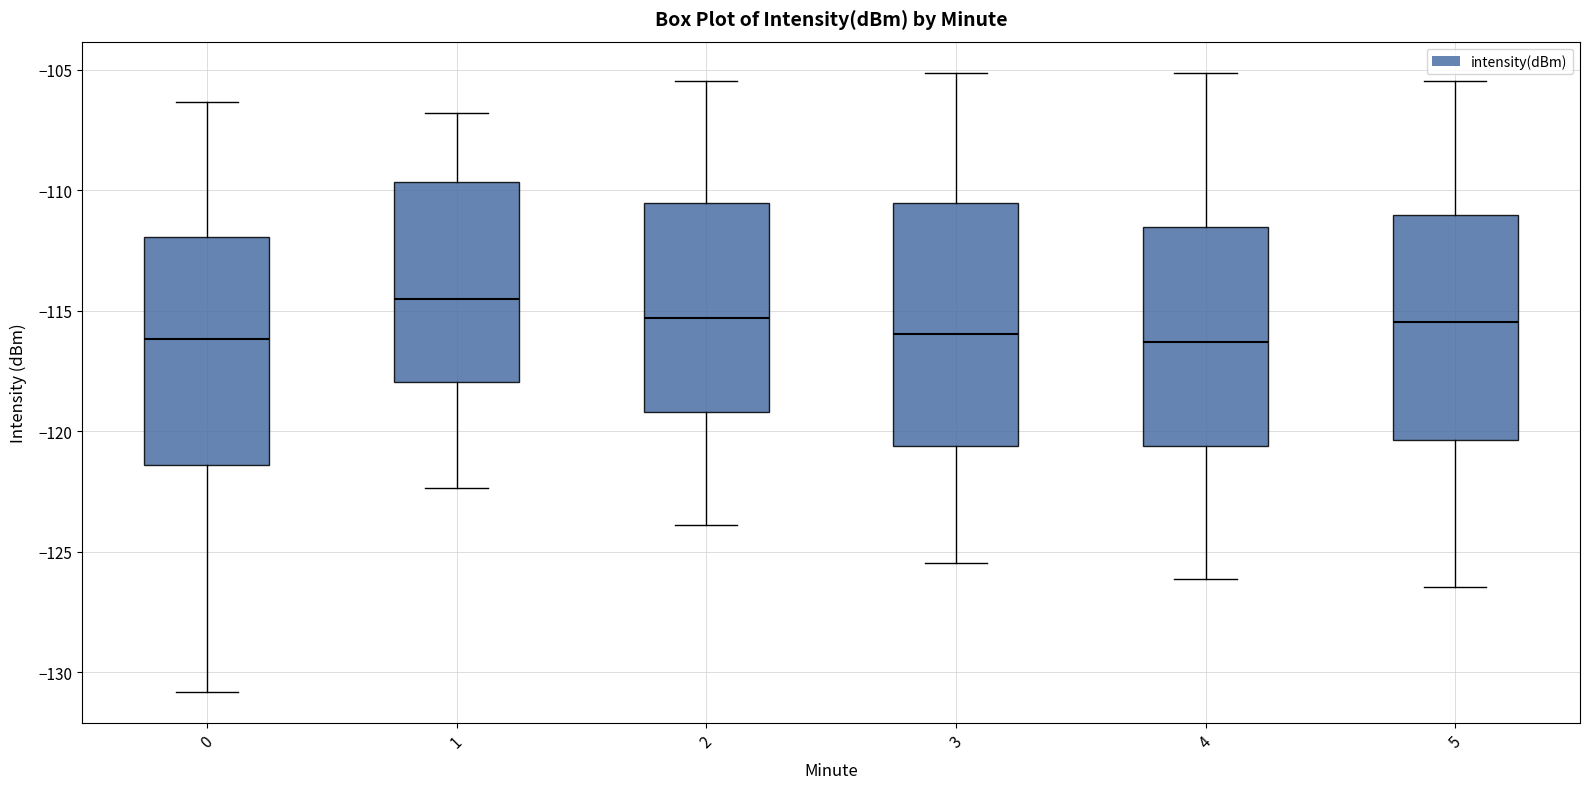

Where does the lower whisker of the box at x = 5 end on the y-axis? The values are not printed on the chart, so give them approximately, as read against the axis.

-126.5